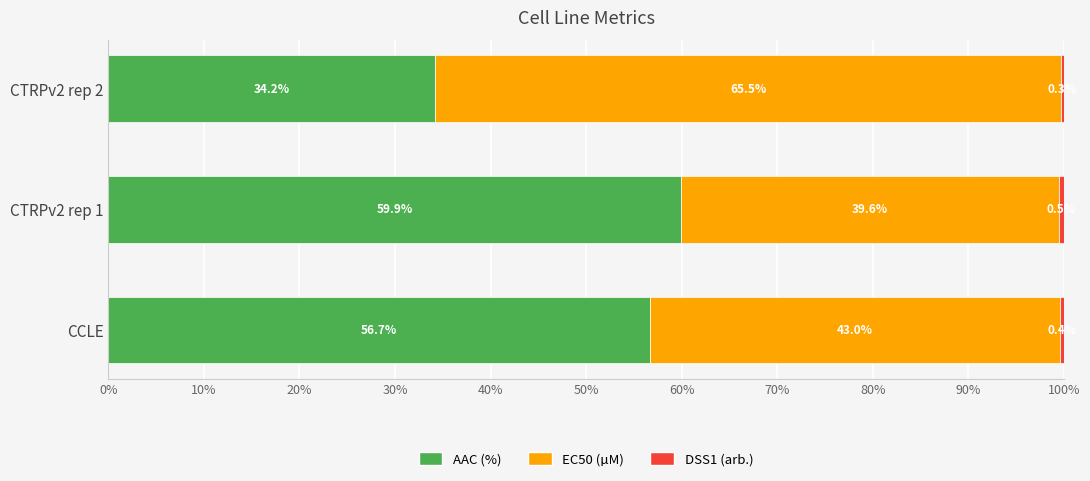

The AAC (%) series shows 28.8 at CCLE. True or false?

False